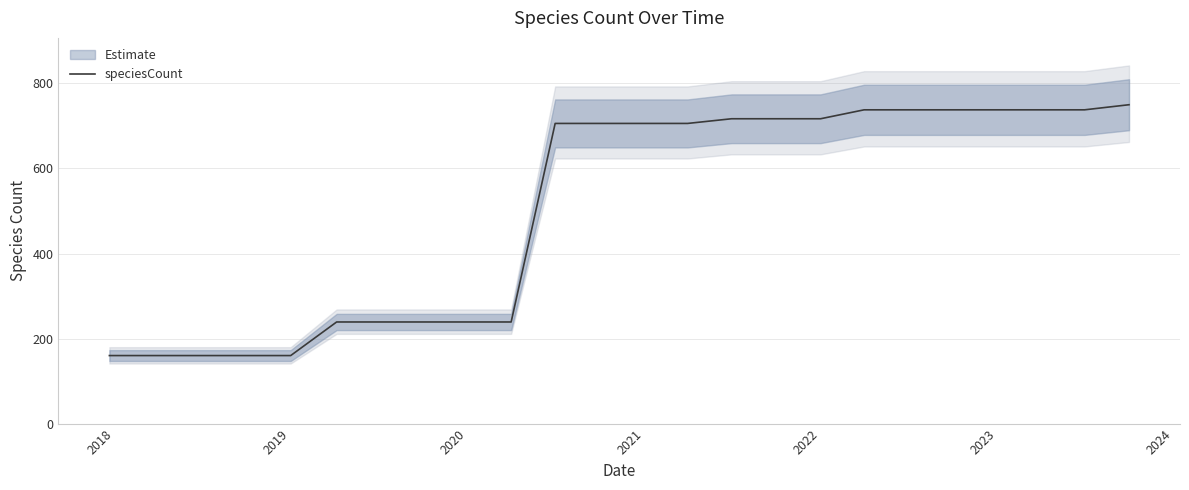

What is the maximum value for speciesCount?

750